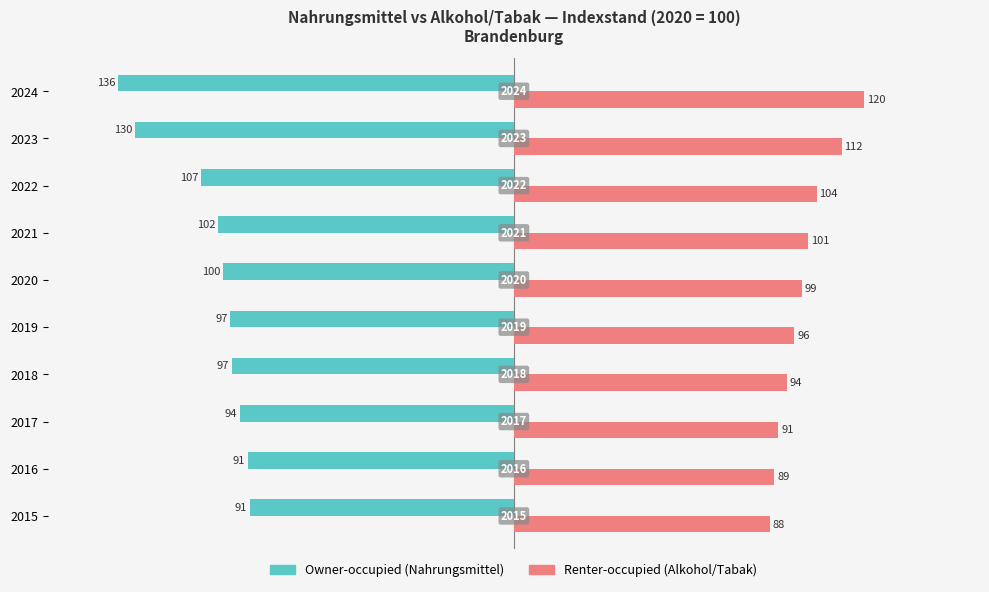

What is the lowest value of the Renter-occupied series?

87.9